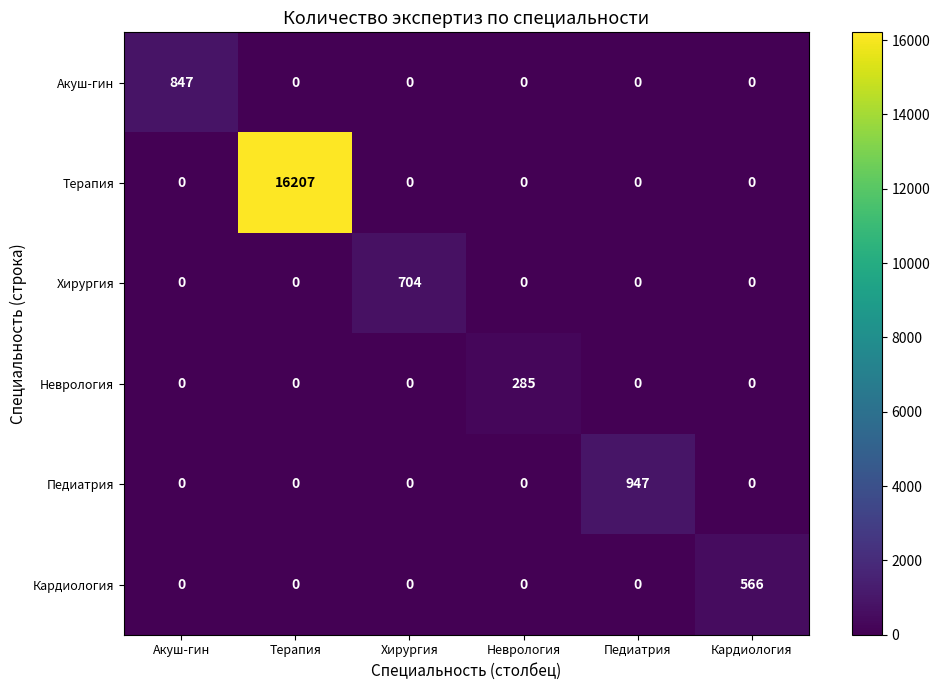

What is the sum of all Хирургия values?

704